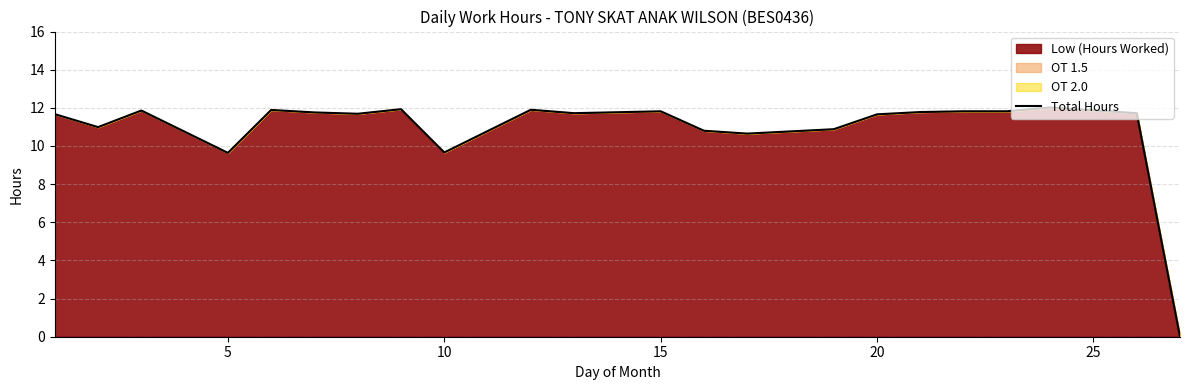

What is the difference between the second highest and second lowest values?

2.3